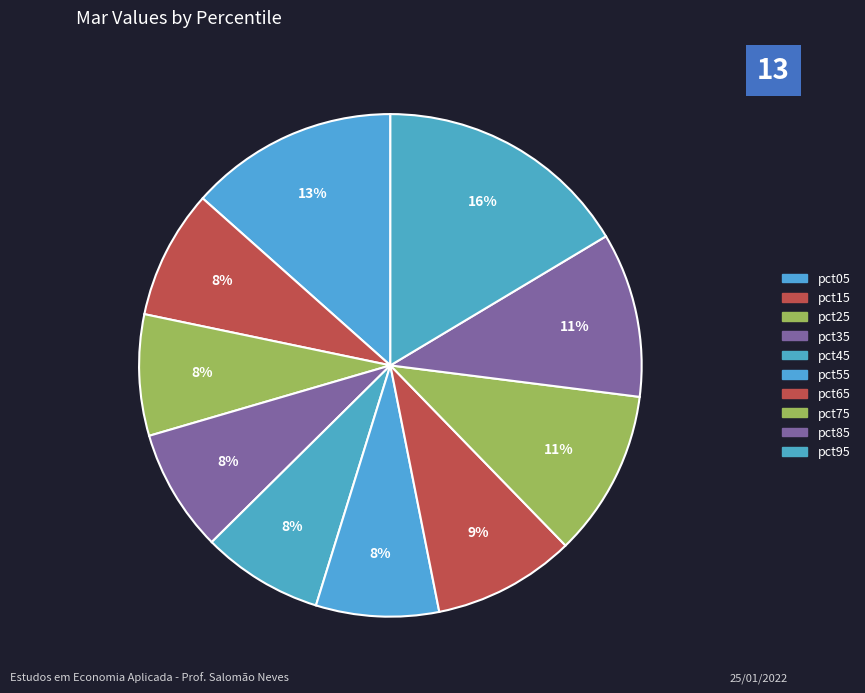

To the nearest percent, what percentage of the pie is pct35?

8%